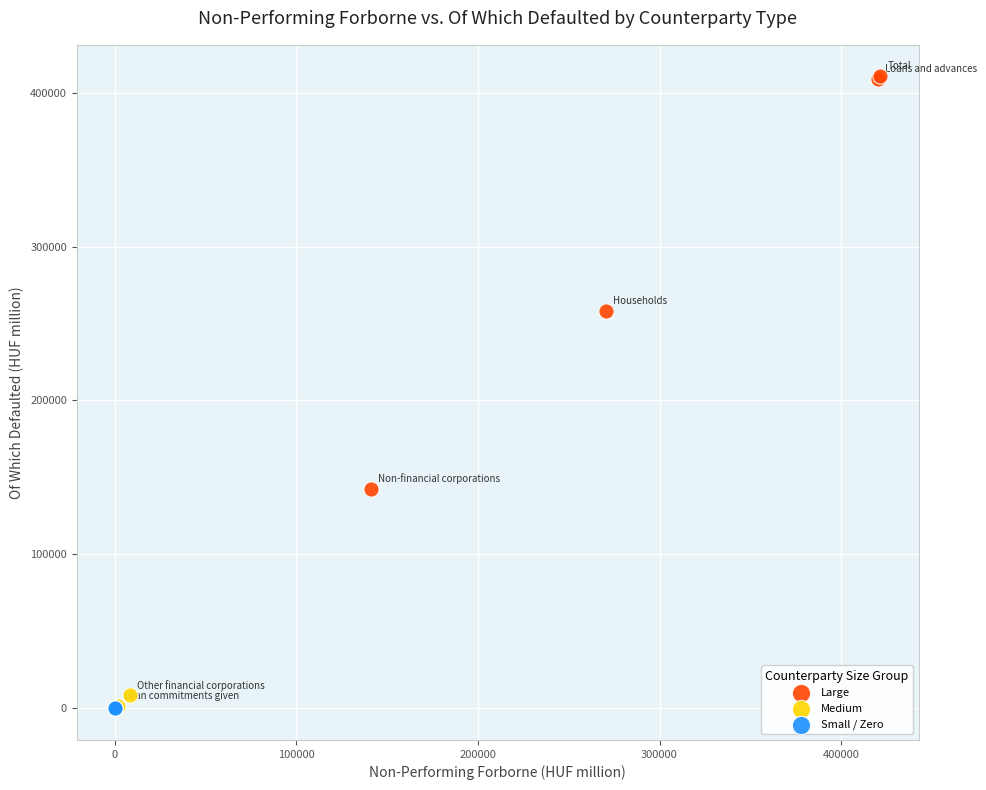

What are all the series names shown in the legend?

Large, Medium, Small / Zero